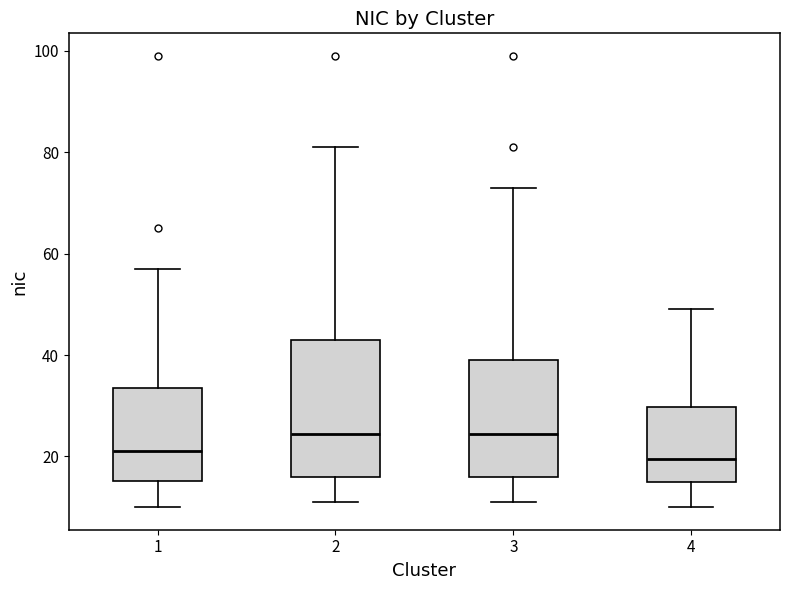

Reading left to right, transcribe this box plot: for each box, give where its median line is, the range the box spans, and where its two whiskers end, as read against the y-axis. The values are not printed on the chart, so give them approximately, as read against the axis.

1: median 22, box 16 to 34, whiskers 10 to 58
2: median 24, box 16 to 44, whiskers 12 to 82
3: median 24, box 16 to 40, whiskers 12 to 74
4: median 20, box 16 to 30, whiskers 10 to 50